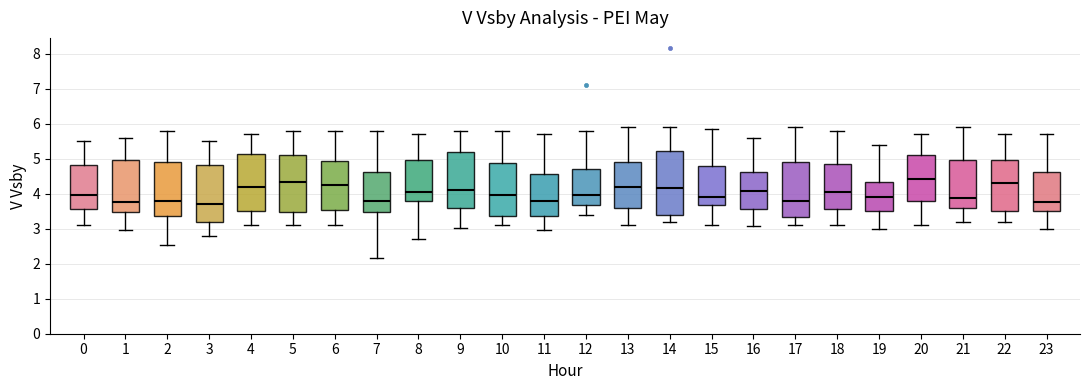

Which box's median line is the highest?

20